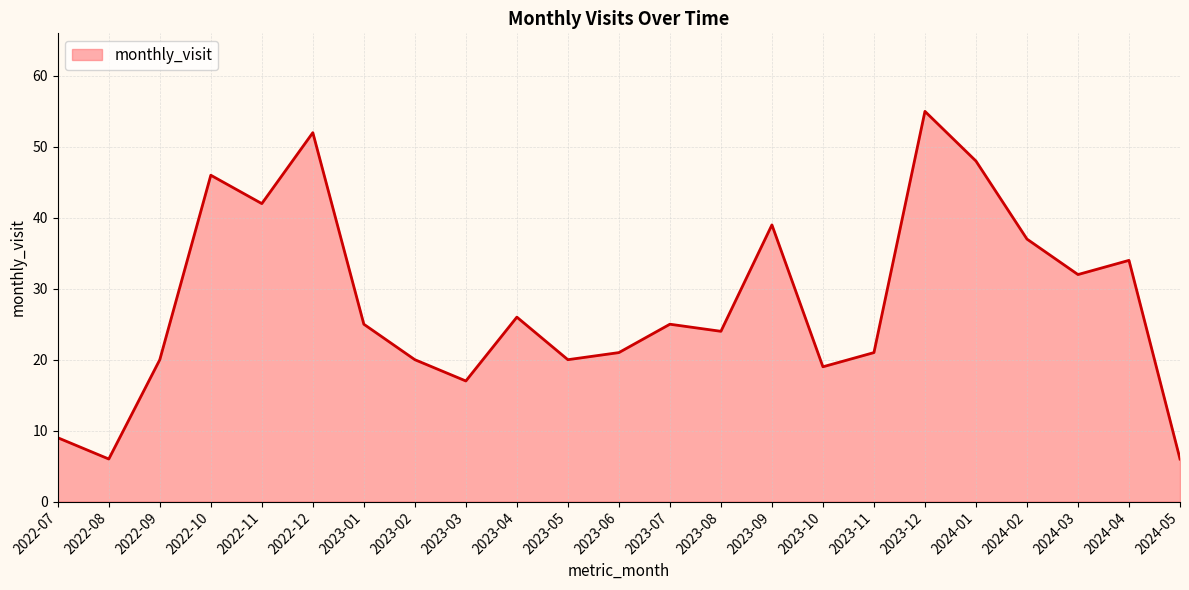

What is the ratio of the value at 2022-08 to the value at 2023-02?

0.3